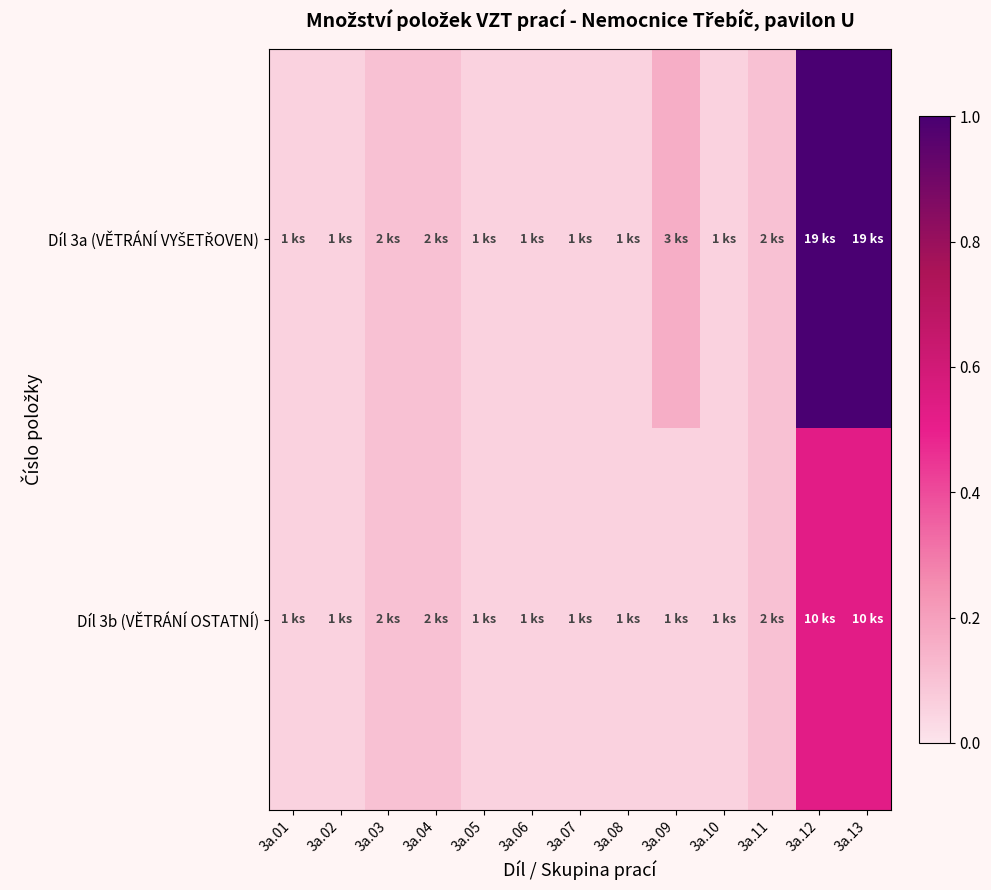

Rank the series at 3a.13 from highest to lowest value.

Díl 3a (VĚTRÁNÍ VYŠETŘOVEN), Díl 3b (VĚTRÁNÍ OSTATNÍ)